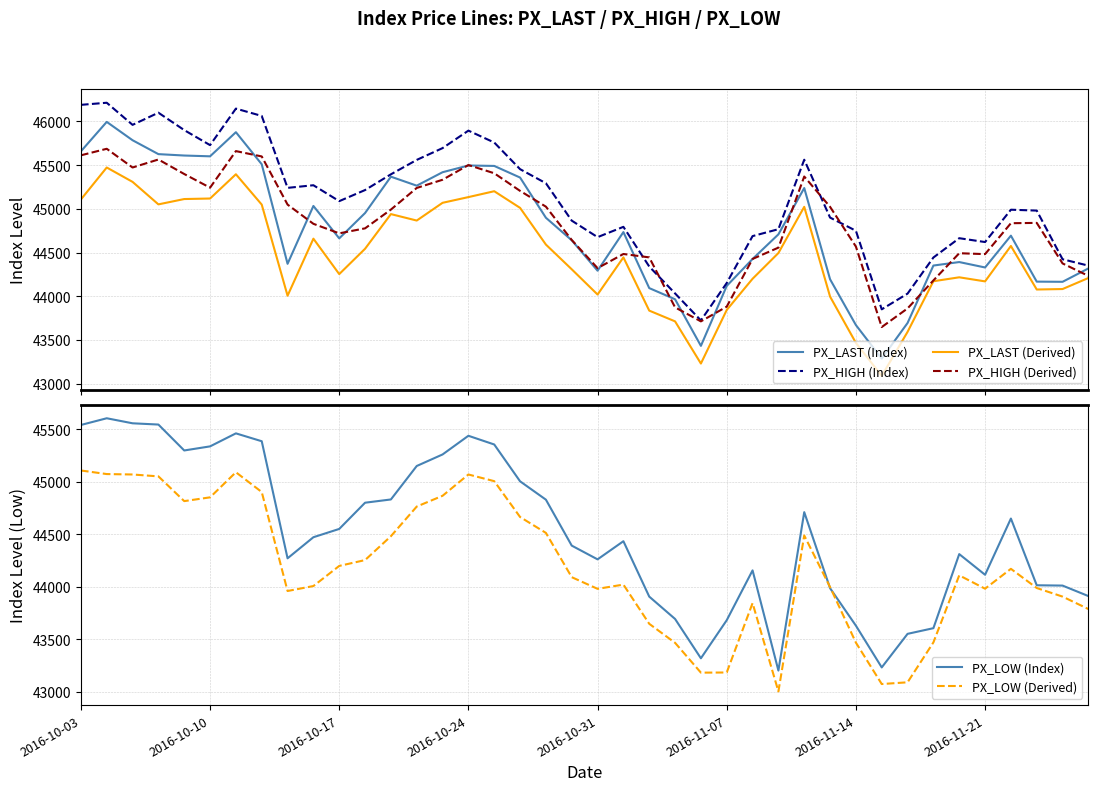

True or false: PX_HIGH (Index) and PX_LAST (Derived) cross at least once.

False